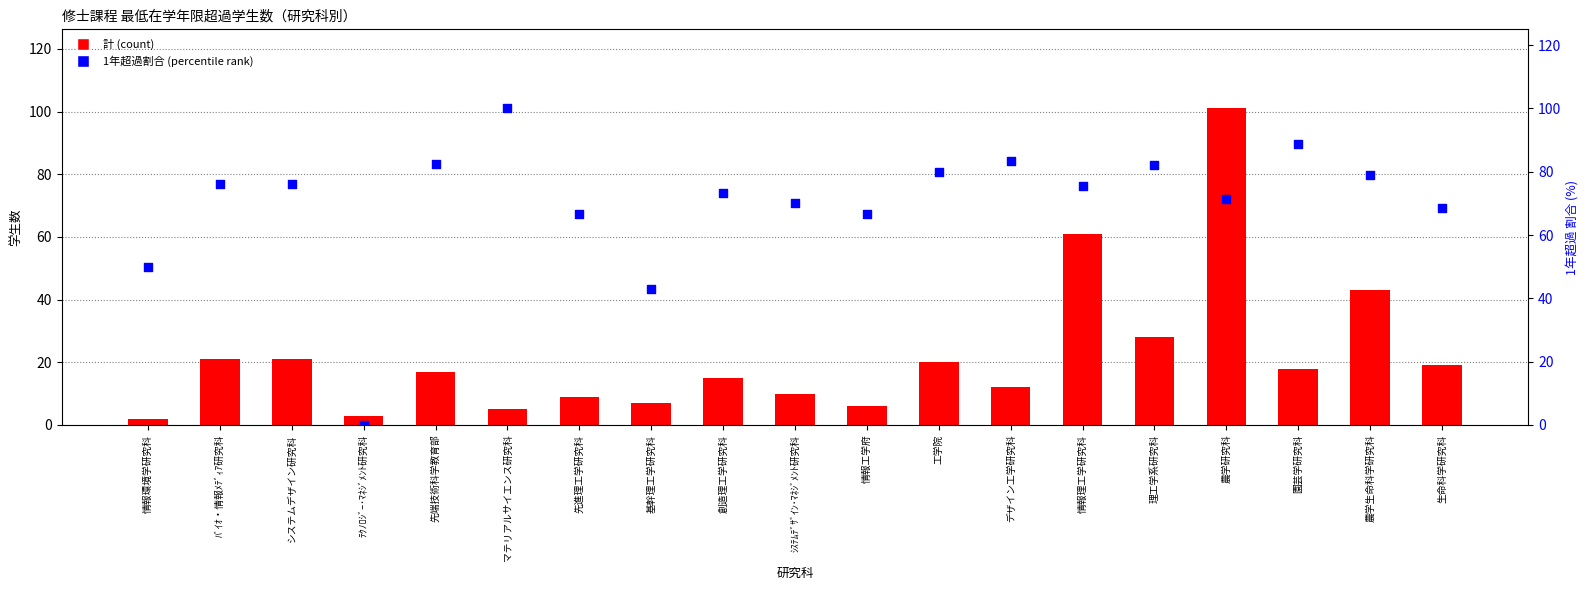

Which series reaches the minimum Y coordinate?

1年超過 割合 (%)